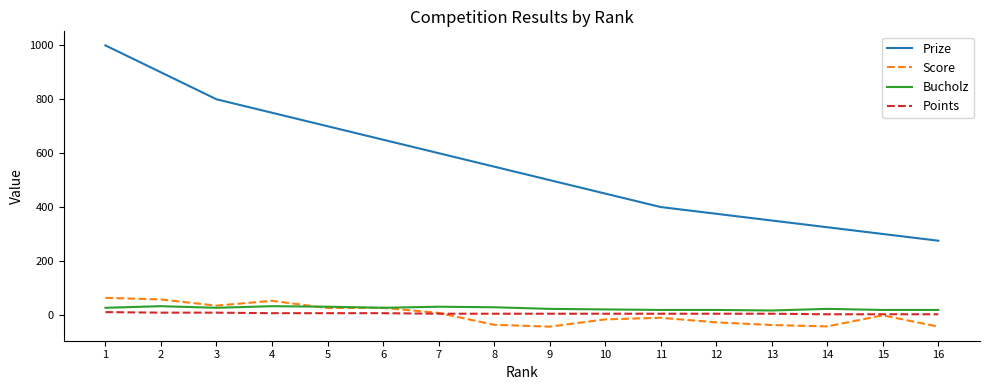

Is the value of Points at 4 greater than the value of Prize at 6?

No